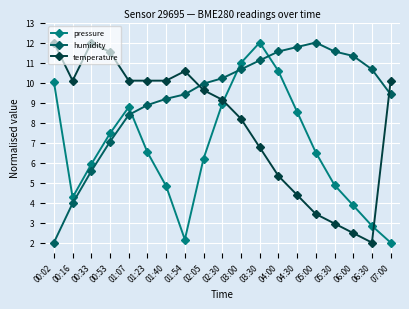

The value of temperature at 05:30 is 1.6. True or false?

False